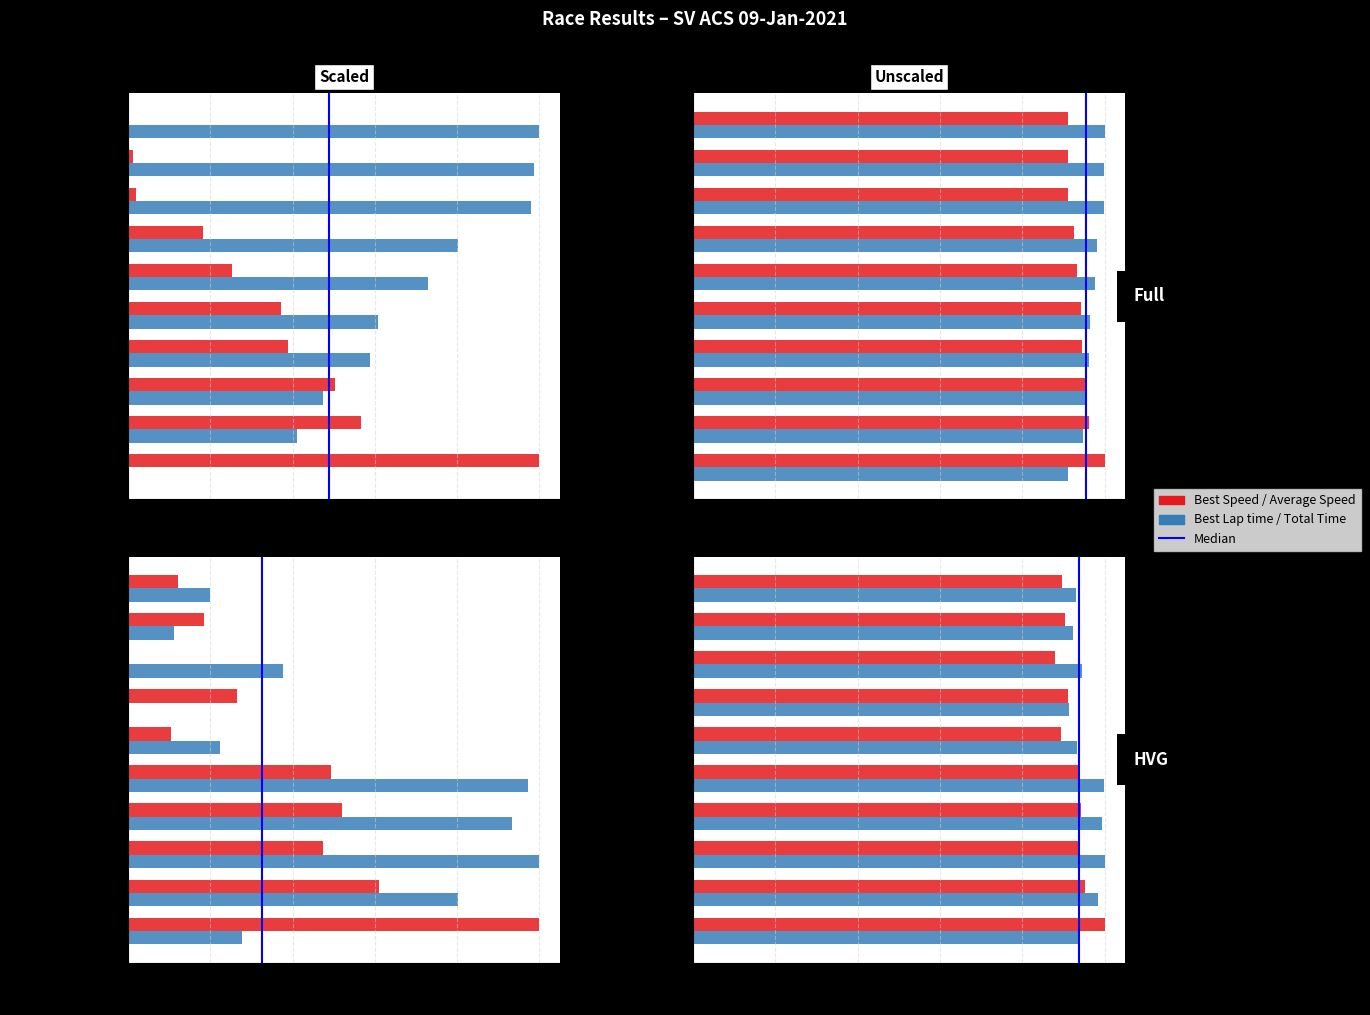

True or false: Average Speed has a value of 1.1 at Car #2 (Embedding).

False